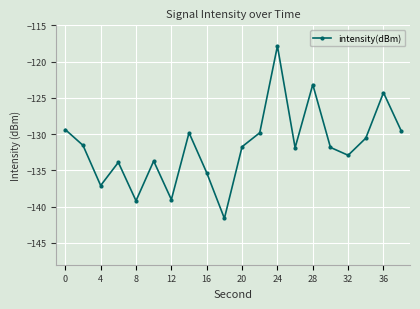

What is the value of the 15th point from the left?

-123.2